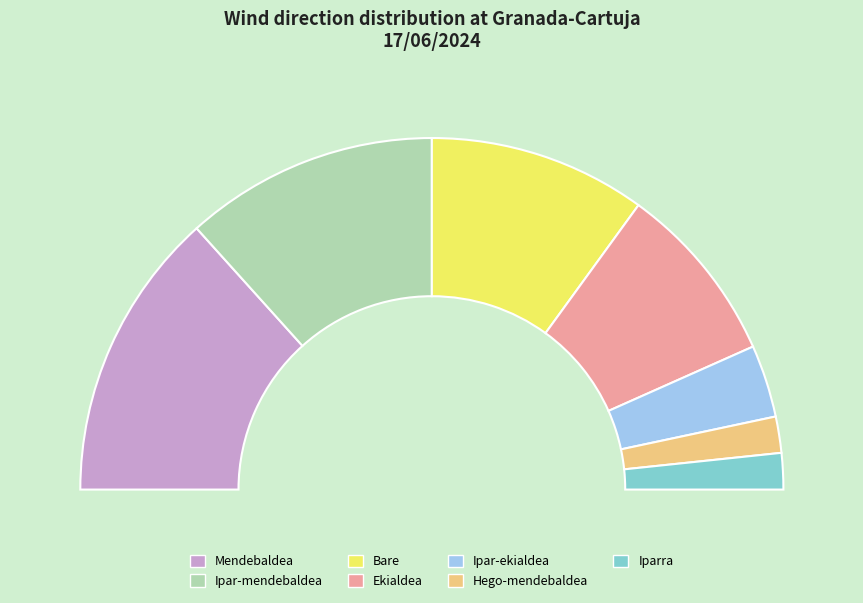

Combined, do Bare and Ipar-mendebaldea account for over 50%?

No